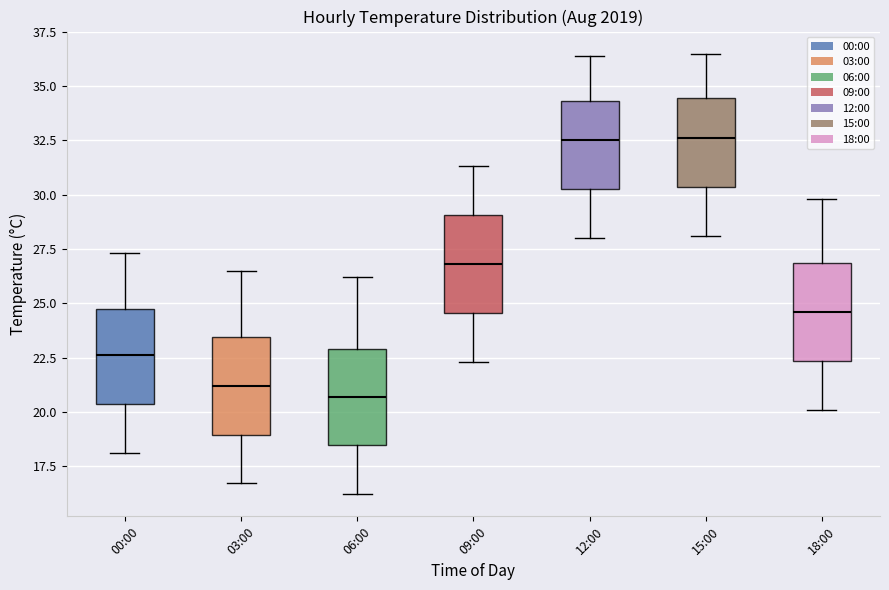

Where is the lower edge of the box for 09:00 on the y-axis? The values are not printed on the chart, so give them approximately, as read against the axis.

24.5